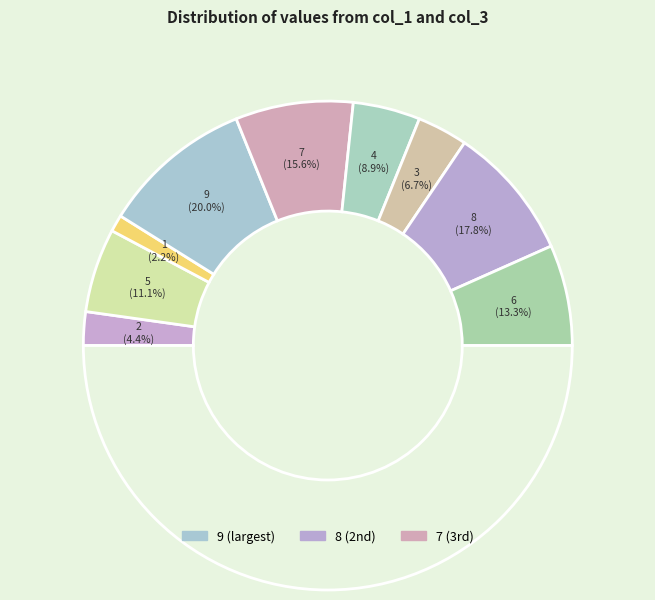

What portion of the pie excludes 4?

91.1%